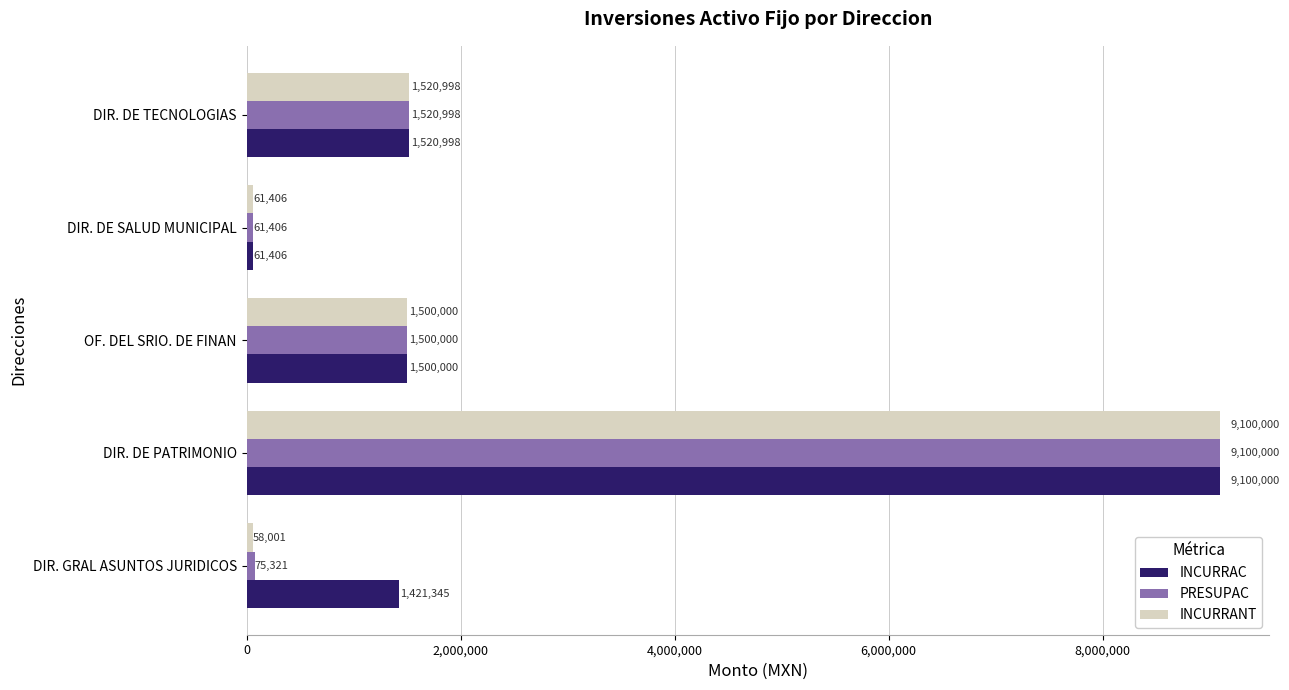

What is the difference between the maximum and second lowest values in the INCURRAC series?

7678655.2